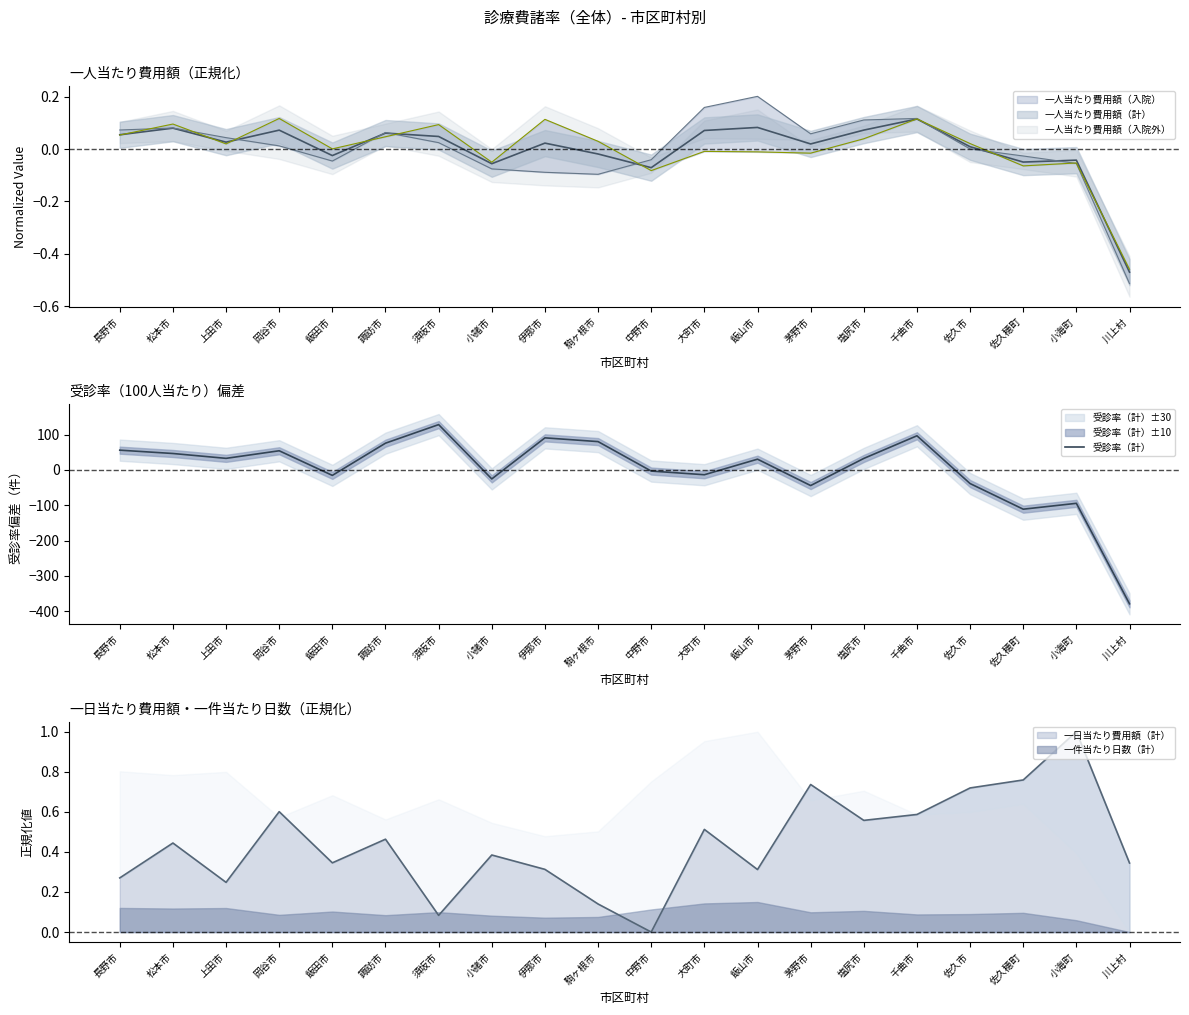

How many lines are shown in the chart?

1